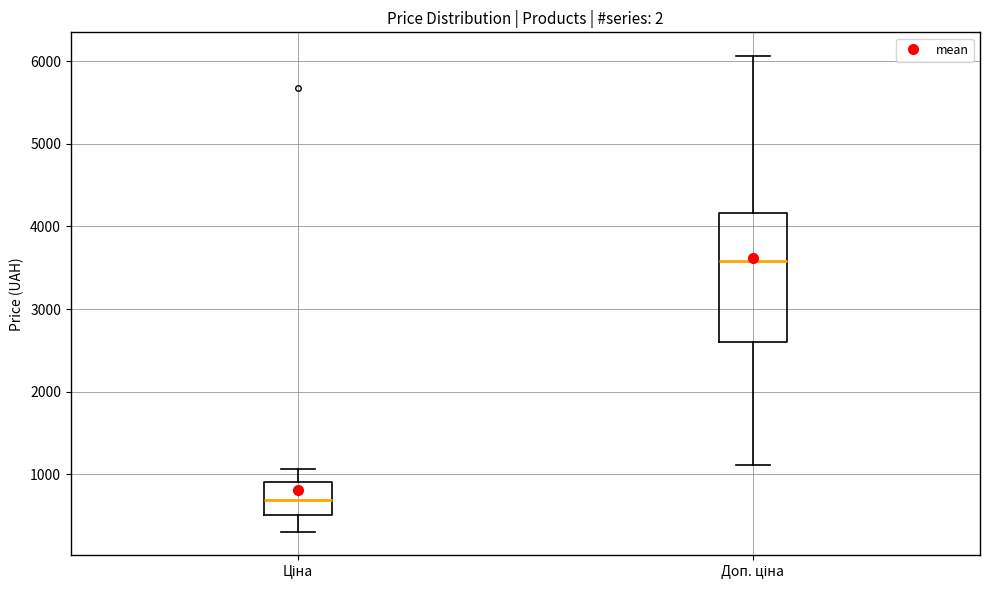

Reading left to right, transcribe this box plot: for each box, give where its median line is, the range the box spans, and where its two whiskers end, as read against the y-axis. The values are not printed on the chart, so give them approximately, as read against the axis.

Ціна: median 700, box 500 to 900, whiskers 300 to 1100
Доп. ціна: median 3600, box 2600 to 4200, whiskers 1100 to 6100